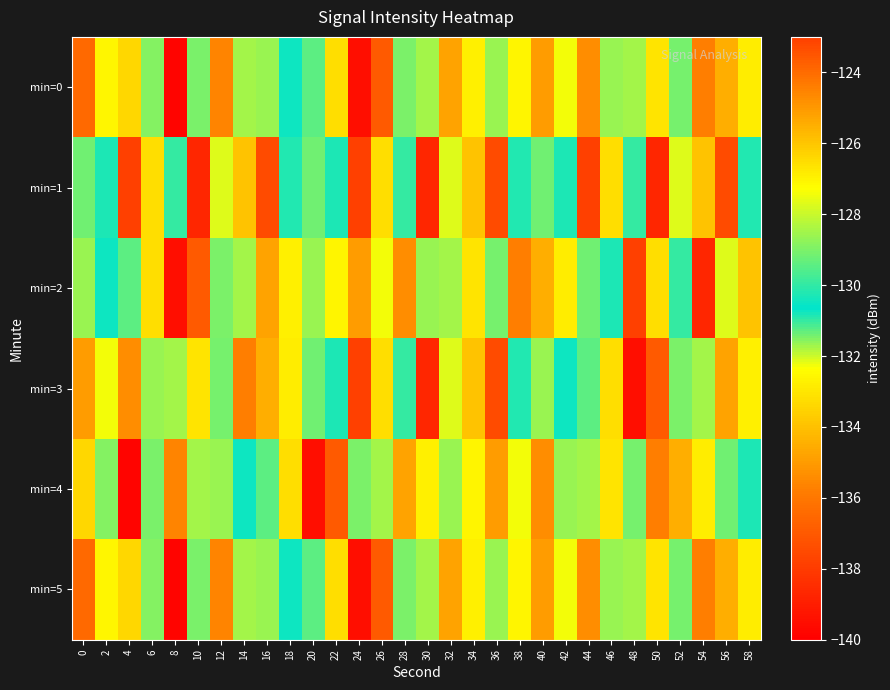

Reading left to right, transcribe all the data shown in this chart.

min=0: 0=-124.0	2=-127.1	4=-133.4	6=-131.6	8=-139.8	10=-131.4	12=-124.5	14=-128.5	16=-128.6	18=-130.5	20=-131.3	22=-126.6	24=-139.5	26=-137.0	28=-129.0	30=-128.5	32=-134.8	34=-132.7	36=-128.6	38=-132.6	40=-125.1	42=-127.4	44=-124.7	46=-131.7	48=-128.5	50=-126.7	52=-129.1	54=-124.4	56=-125.5	58=-126.9
min=1: 0=-131.4	2=-130.2	4=-123.0	6=-126.6	8=-131.0	10=-138.7	12=-132.1	14=-126.0	16=-123.3	18=-130.2	20=-131.4	22=-130.2	24=-123.0	26=-126.6	28=-131.0	30=-138.7	32=-132.1	34=-126.0	36=-123.3	38=-130.2	40=-131.4	42=-130.2	44=-123.0	46=-126.6	48=-131.0	50=-138.7	52=-132.1	54=-126.0	56=-123.3	58=-130.2
min=2: 0=-128.6	2=-130.5	4=-131.3	6=-126.6	8=-139.5	10=-137.0	12=-129.0	14=-128.5	16=-134.8	18=-132.7	20=-128.6	22=-132.6	24=-125.1	26=-127.4	28=-124.7	30=-131.7	32=-128.5	34=-126.7	36=-129.1	38=-124.4	40=-125.5	42=-126.9	44=-131.4	46=-130.2	48=-123.0	50=-126.6	52=-131.0	54=-138.7	56=-132.1	58=-126.0
min=3: 0=-125.1	2=-127.4	4=-124.7	6=-131.7	8=-128.5	10=-126.7	12=-129.1	14=-124.4	16=-125.5	18=-126.9	20=-131.4	22=-130.2	24=-123.0	26=-126.6	28=-131.0	30=-138.7	32=-132.1	34=-126.0	36=-123.3	38=-130.2	40=-128.6	42=-130.5	44=-131.3	46=-126.6	48=-139.5	50=-137.0	52=-129.0	54=-128.5	56=-134.8	58=-132.7
min=4: 0=-133.4	2=-131.6	4=-139.8	6=-131.4	8=-124.5	10=-128.5	12=-128.6	14=-130.5	16=-131.3	18=-126.6	20=-139.5	22=-137.0	24=-129.0	26=-128.5	28=-134.8	30=-132.7	32=-128.6	34=-132.6	36=-125.1	38=-127.4	40=-124.7	42=-131.7	44=-128.5	46=-126.7	48=-129.1	50=-124.4	52=-125.5	54=-126.9	56=-131.4	58=-130.2
min=5: 0=-124.0	2=-127.1	4=-133.4	6=-131.6	8=-139.8	10=-131.4	12=-124.5	14=-128.5	16=-128.6	18=-130.5	20=-131.3	22=-126.6	24=-139.5	26=-137.0	28=-129.0	30=-128.5	32=-134.8	34=-132.7	36=-128.6	38=-132.6	40=-125.1	42=-127.4	44=-124.7	46=-131.7	48=-128.5	50=-126.7	52=-129.1	54=-124.4	56=-125.5	58=-126.9